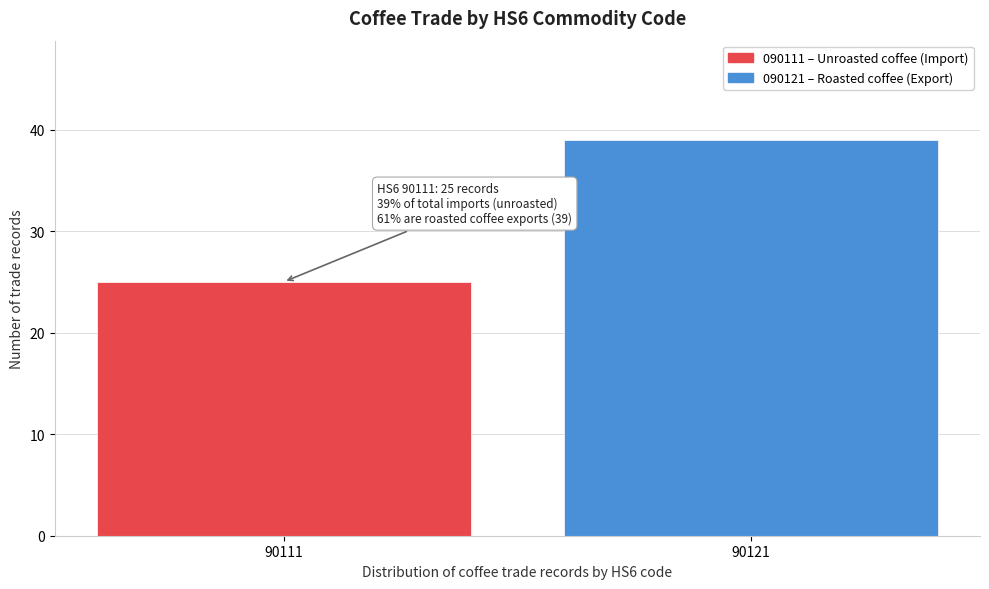

Reading right to left, extract all data points from this chart.

39	25